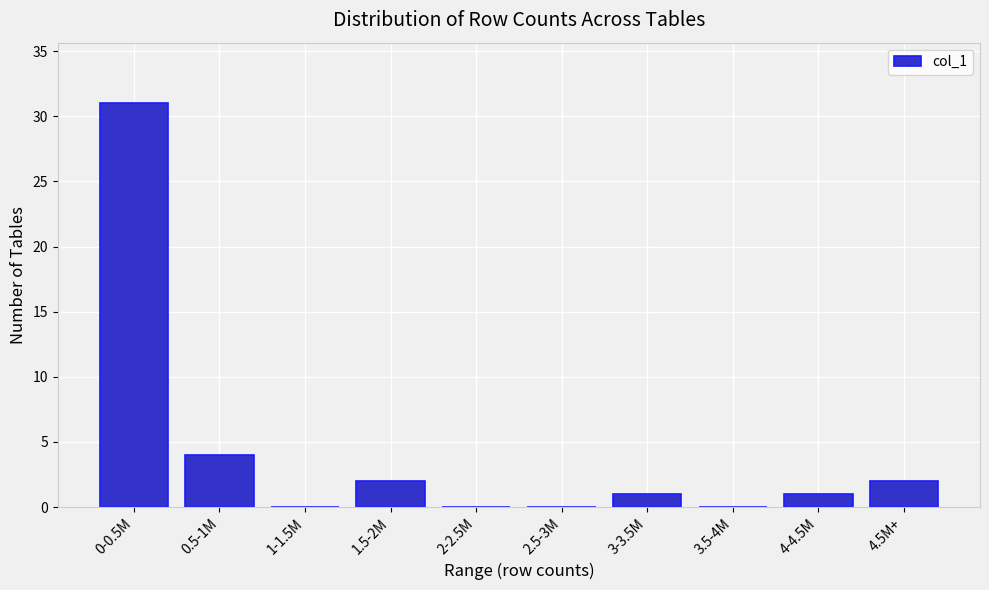

Reading left to right, list all the values displayed in this chart.

0-0.5M=31	0.5-1M=4	1-1.5M=0	1.5-2M=2	2-2.5M=0	2.5-3M=0	3-3.5M=1	3.5-4M=0	4-4.5M=1	4.5M+=2